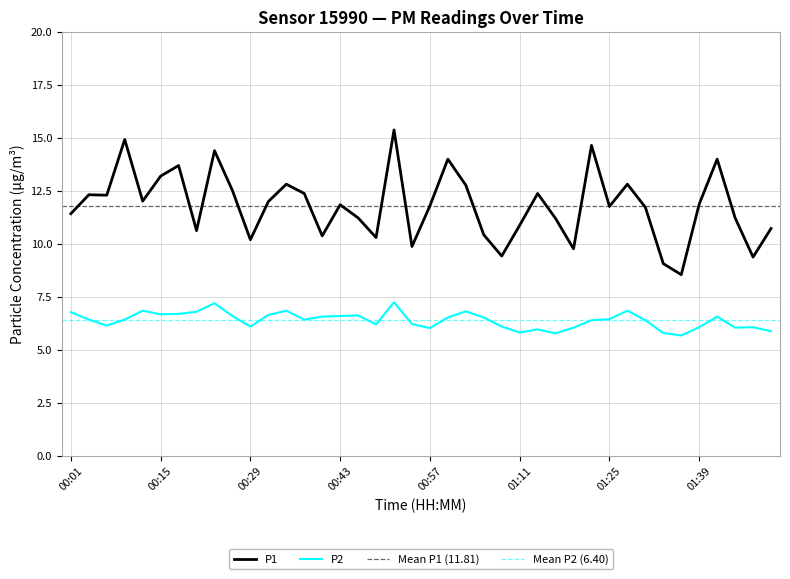

Reading left to right, transcribe all the data shown in this chart.

P1: 11.4	12.3	12.3	14.9	12.0	13.2	13.7	10.6	14.4	12.5	10.2	12.0	12.8	12.4	10.4	11.8	11.2	10.3	15.4	9.9	11.8	14.0	12.8	10.4	9.4	10.9	12.4	11.2	9.8	14.7	11.8	12.8	11.7	9.1	8.6	11.9	14.0	11.2	9.4	10.7
P2: 6.8	6.4	6.2	6.4	6.8	6.7	6.7	6.8	7.2	6.6	6.1	6.7	6.8	6.4	6.6	6.6	6.6	6.2	7.2	6.2	6.0	6.5	6.8	6.5	6.1	5.8	6.0	5.8	6.0	6.4	6.5	6.8	6.4	5.8	5.7	6.1	6.6	6.0	6.1	5.9